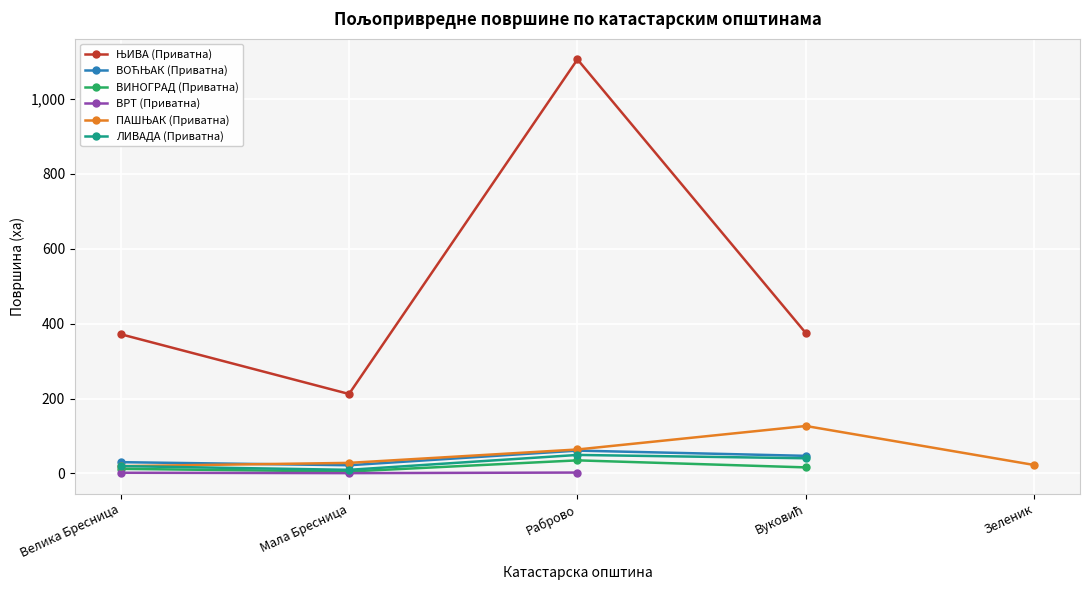

What is the sum of the ЊИВА (Приватна) values at Раброво and Мала Бресница?

1316.8